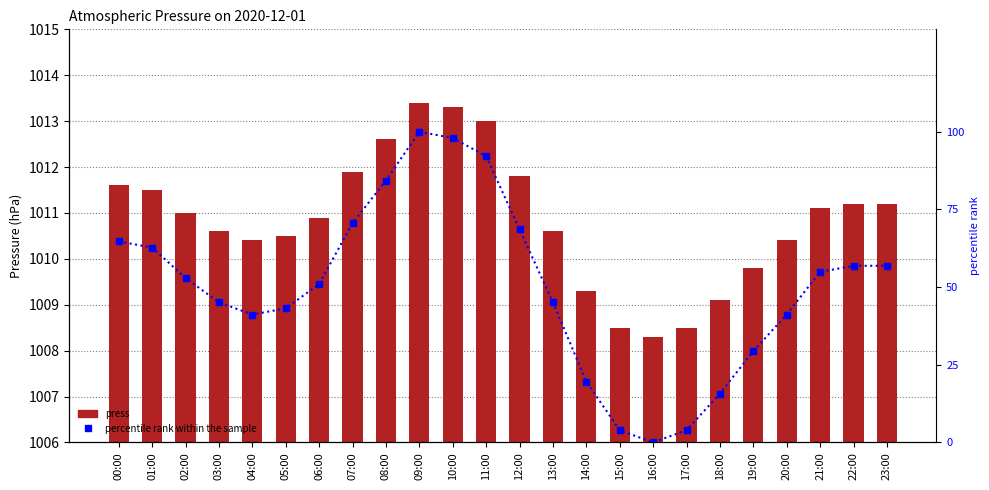

What is the minimum value for press?

1008.3